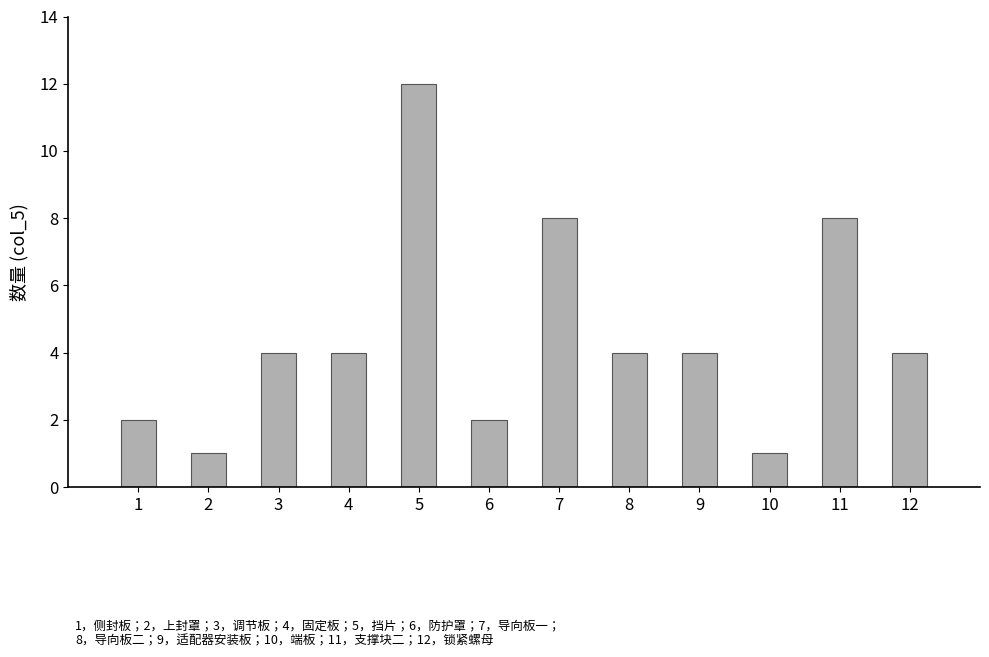

Is it true that the value at 5 is 12?

True